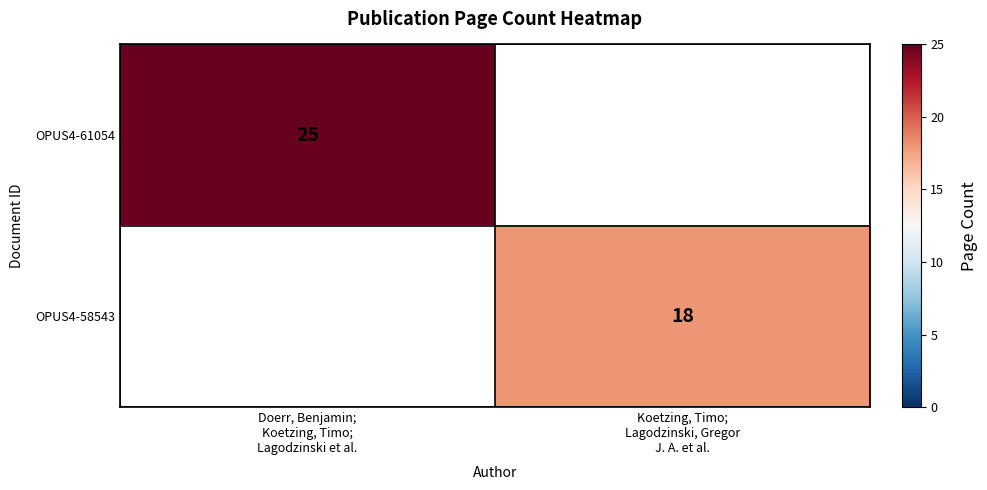

How many values in OPUS4-61054 are above zero?

1